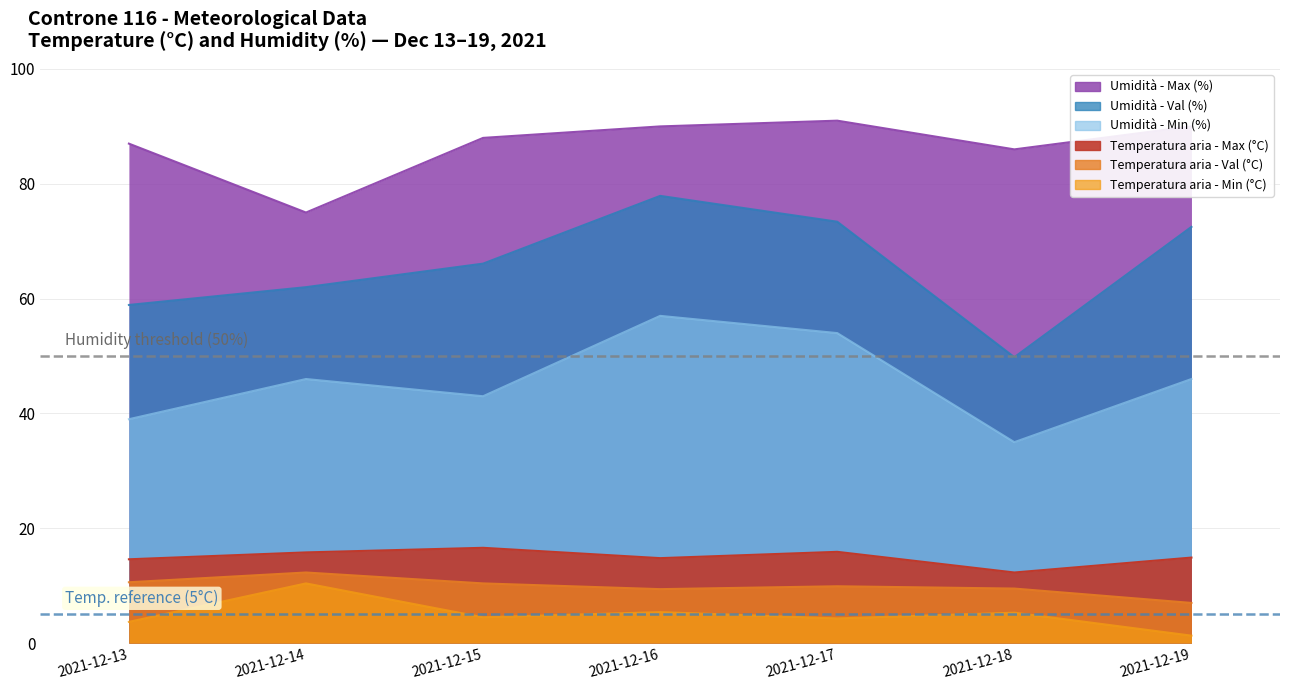

Reading left to right, extract all data points from this chart.

Temperatura aria - Max (°C): 14.6	15.8	16.6	14.8	15.9	12.3	14.9
Temperatura aria - Min (°C): 3.7	10.4	4.5	5.4	4.3	5.3	1.3
Temperatura aria - Val (°C): 10.6	12.3	10.4	9.4	9.9	9.5	7.0
Umidità - Max (%): 87.0	75.0	88.0	90.0	91.0	86.0	90.0
Umidità - Min (%): 39.0	46.0	43.0	57.0	54.0	35.0	46.0
Umidità - Val (%): 58.9	62.0	66.1	77.9	73.4	49.8	72.5